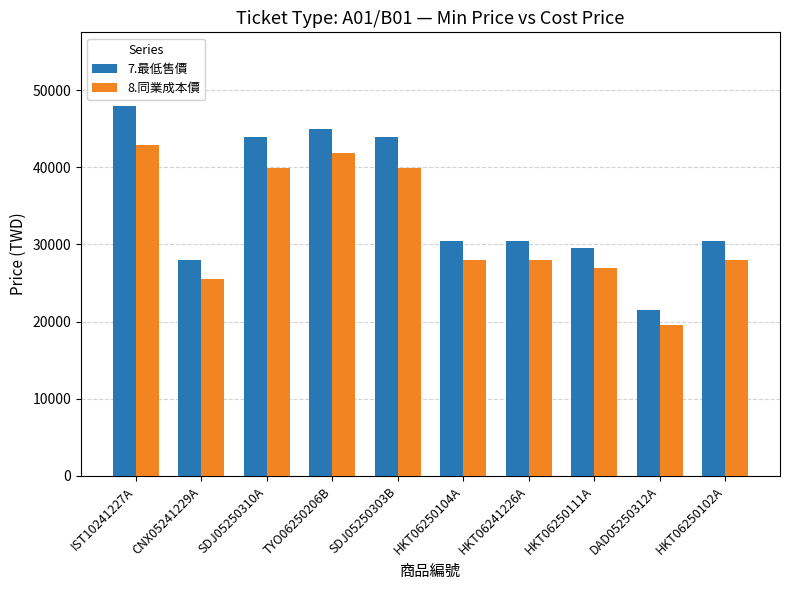

How many series are shown in this chart?

2